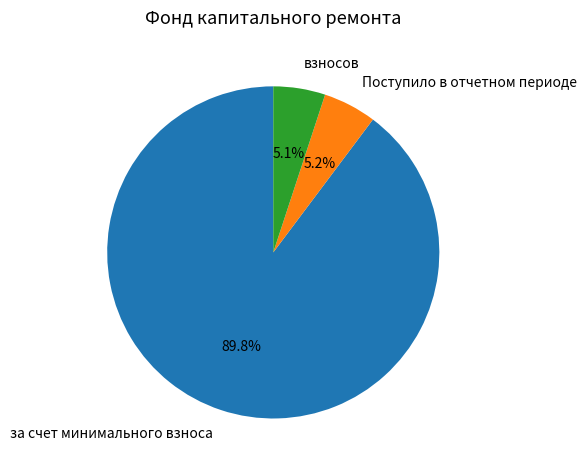

What percentage is the за счет минимального взноса slice, to the nearest percent?

90%